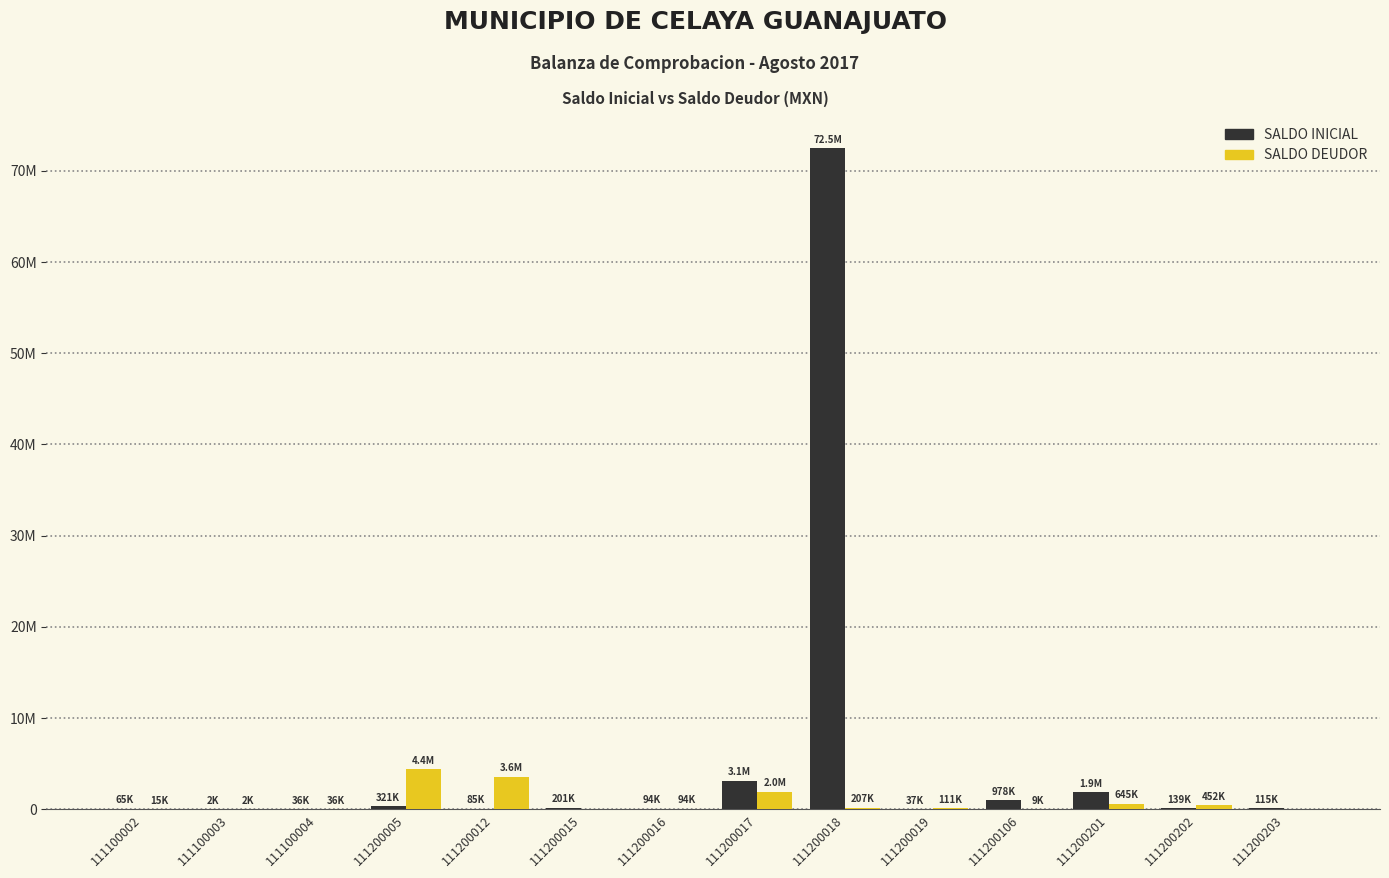

What is the difference between the highest and lowest values at 111200203?

114529.3